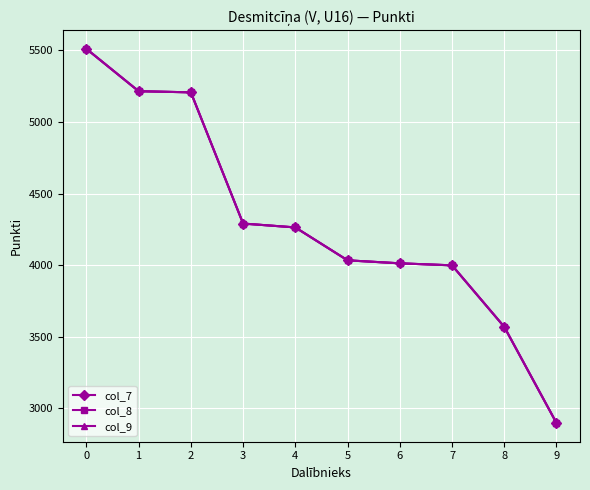

How many lines are shown in the chart?

3